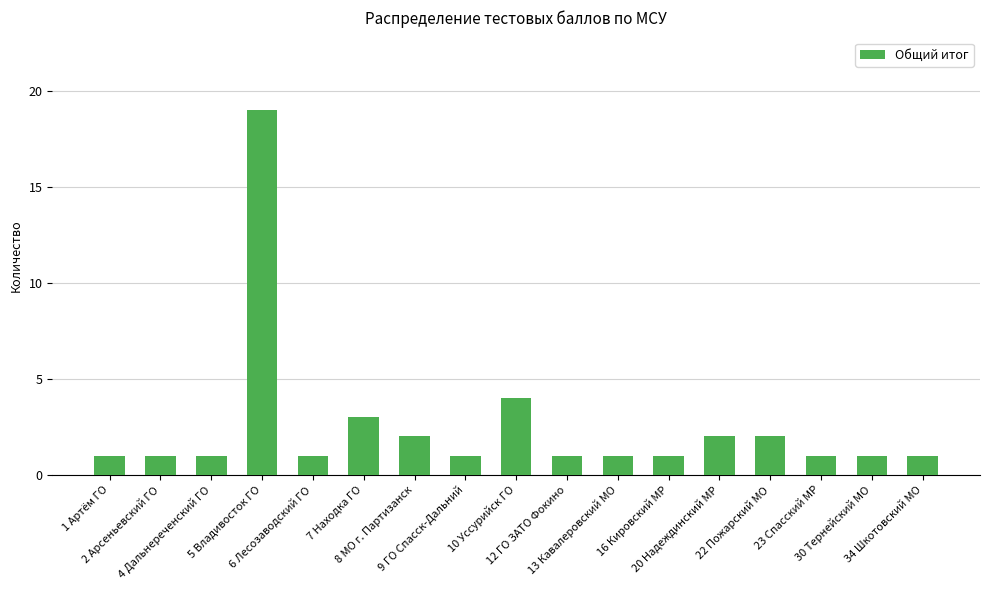

Reading left to right, transcribe all the data shown in this chart.

1 Артём ГО=1	2 Арсеньевский ГО=1	4 Дальнереченский ГО=1	5 Владивосток ГО=19	6 Лесозаводский ГО=1	7 Находка ГО=3	8 МО г. Партизанск=2	9 ГО Спасск-Дальний=1	10 Уссурийск ГО=4	12 ГО ЗАТО Фокино=1	13 Кавалеровский МО=1	16 Кировский МР=1	20 Надеждинский МР=2	22 Пожарский МО=2	23 Спасский МР=1	30 Тернейский МО=1	34 Шкотовский МО=1